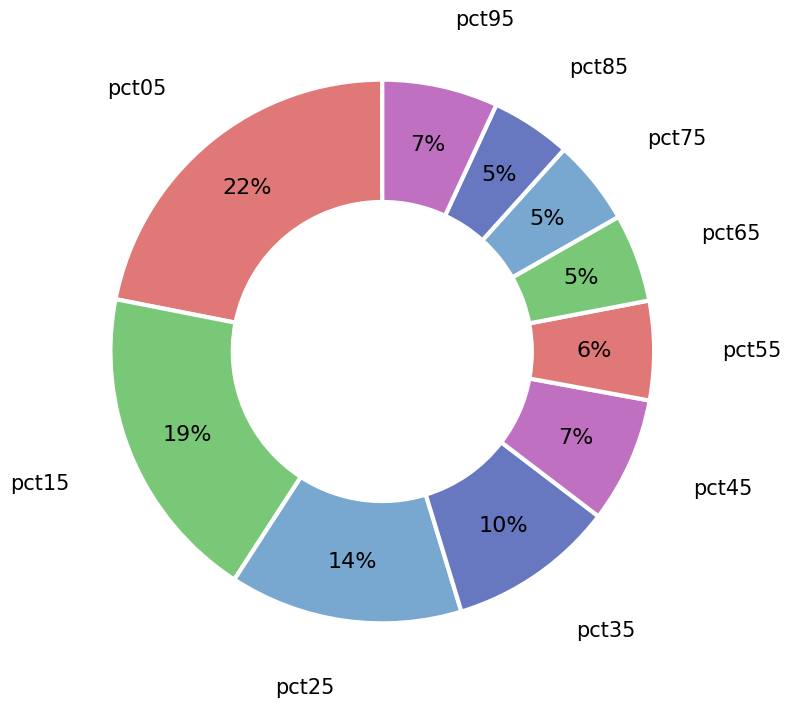

How many slices are in this pie chart?

10